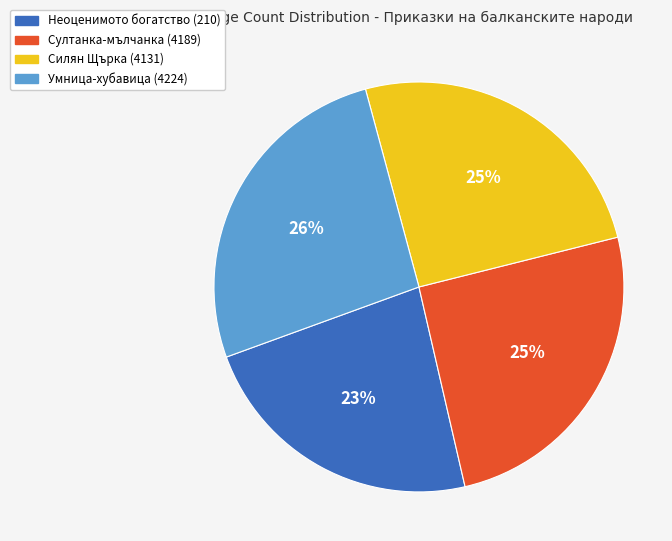

The Силян Щърка (4131) slice represents 25% of the pie. True or false?

True